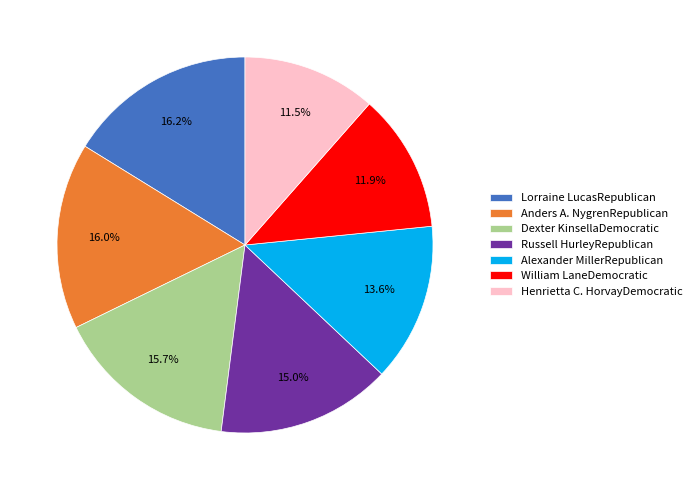

How many segments does this pie chart have?

7